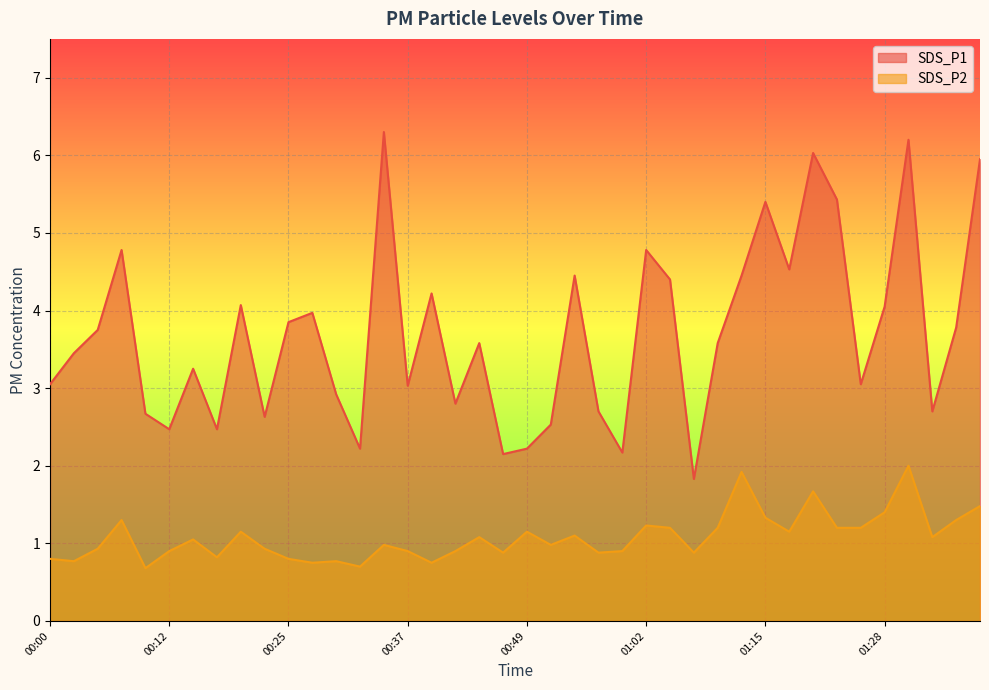

How many data points in SDS_P1 are less than 3?

14